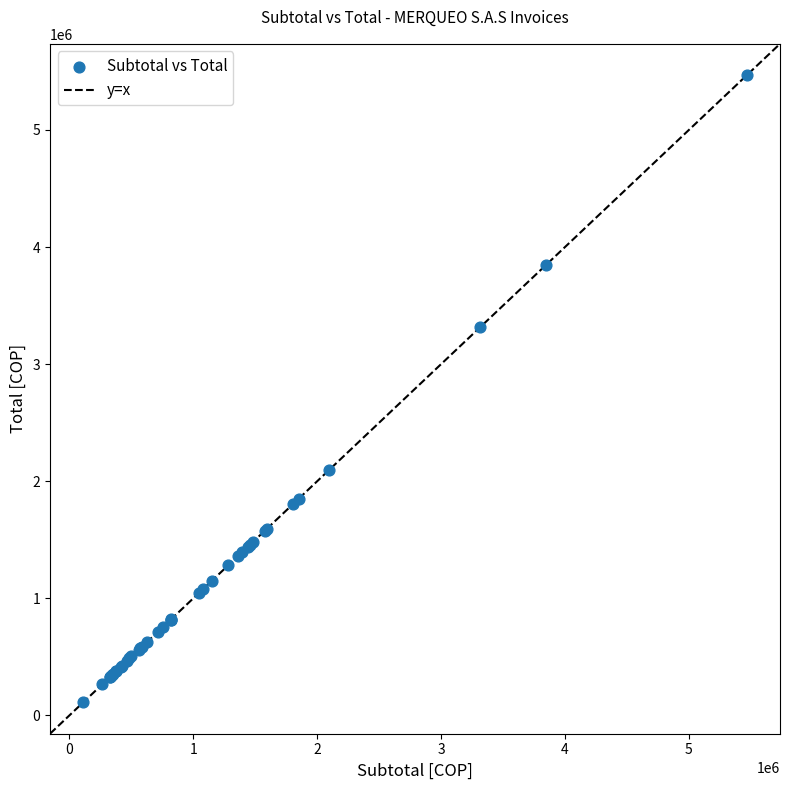

What Y value in the scatter plot is closest to 2790000?

3316000.0